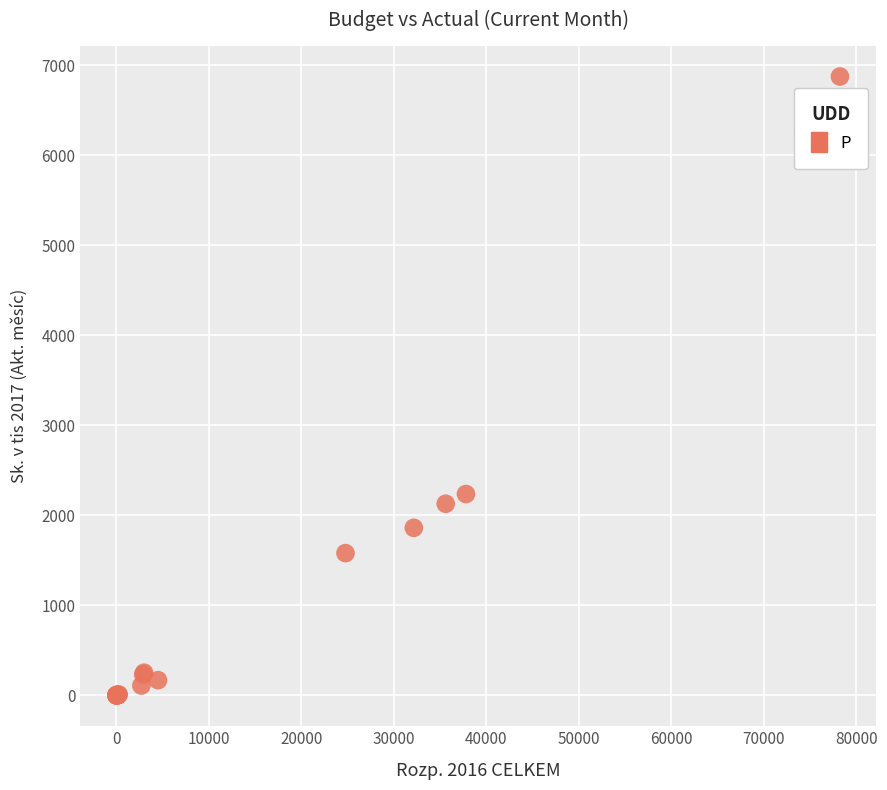

What Y value in the scatter plot is closest to 3436?

2236.0